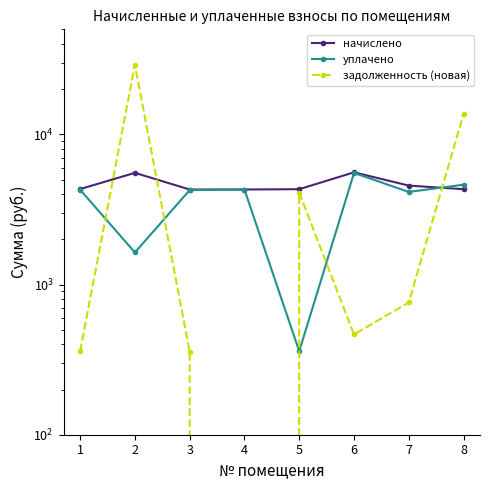

Which has a higher value, 8 or 6?

6